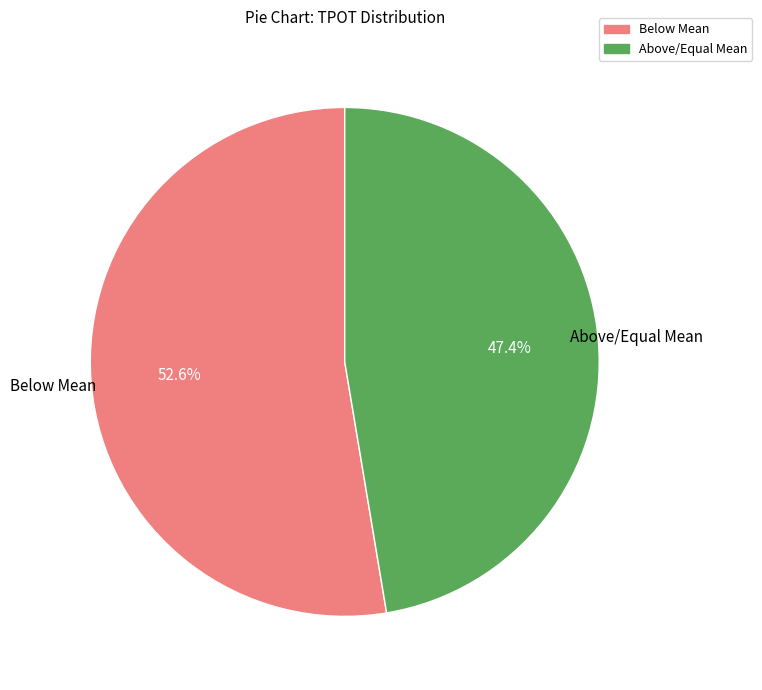

Which category accounts for the majority?

Below Mean